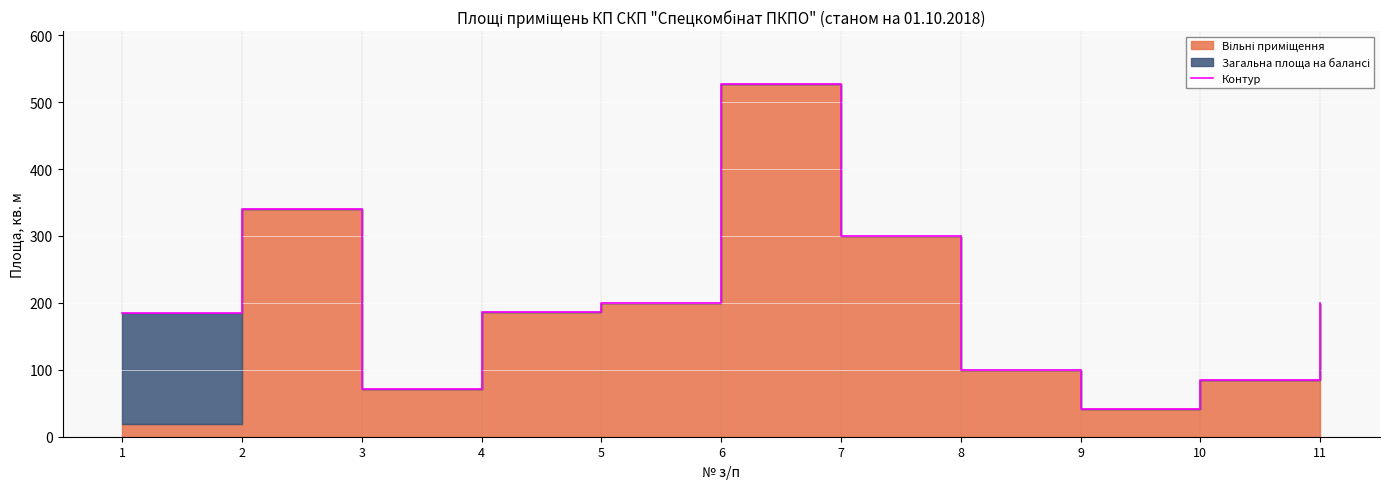

Rank the categories by value from lowest to highest.

9, 3, 10, 8, 1, 4, 5, 11, 7, 2, 6